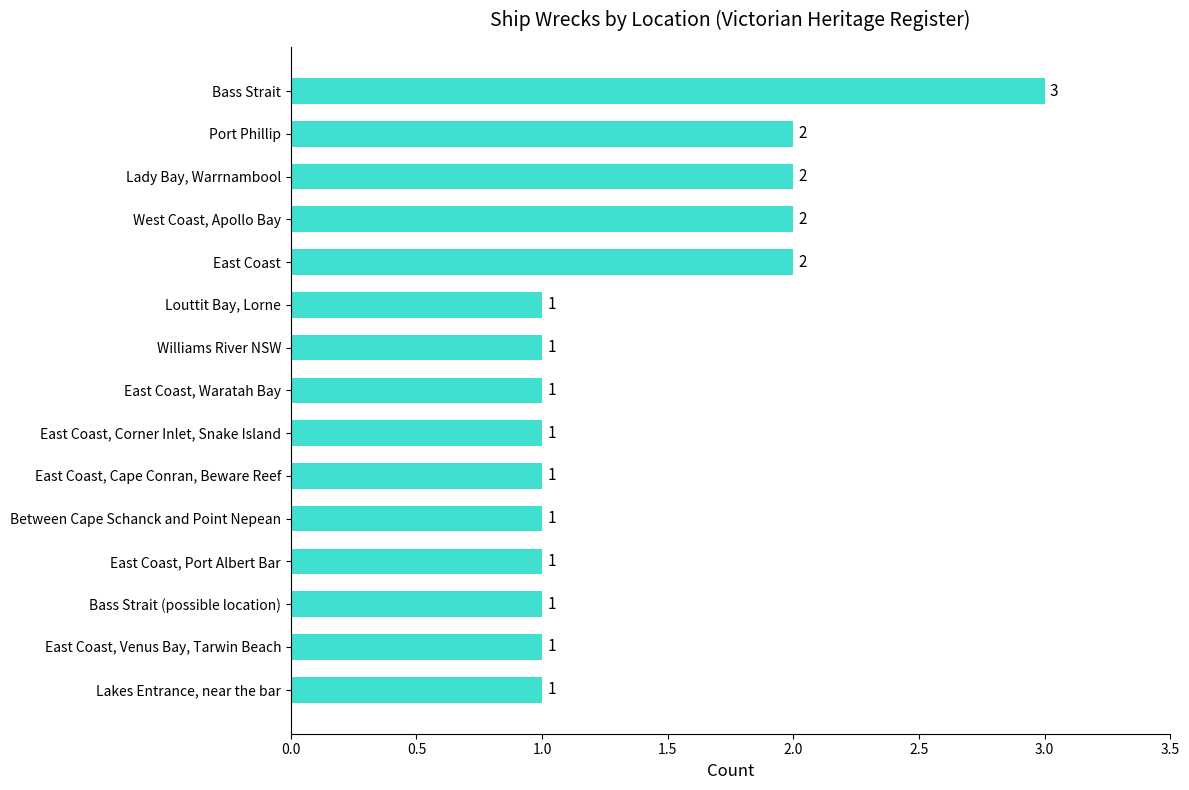

Reading top to bottom, extract all data points from this chart.

Bass Strait=3	Port Phillip=2	Lady Bay, Warrnambool=2	West Coast, Apollo Bay=2	East Coast=2	Louttit Bay, Lorne=1	Williams River NSW=1	East Coast, Waratah Bay=1	East Coast, Corner Inlet, Snake Island=1	East Coast, Cape Conran, Beware Reef=1	Between Cape Schanck and Point Nepean=1	East Coast, Port Albert Bar=1	Bass Strait (possible location)=1	East Coast, Venus Bay, Tarwin Beach=1	Lakes Entrance, near the bar=1